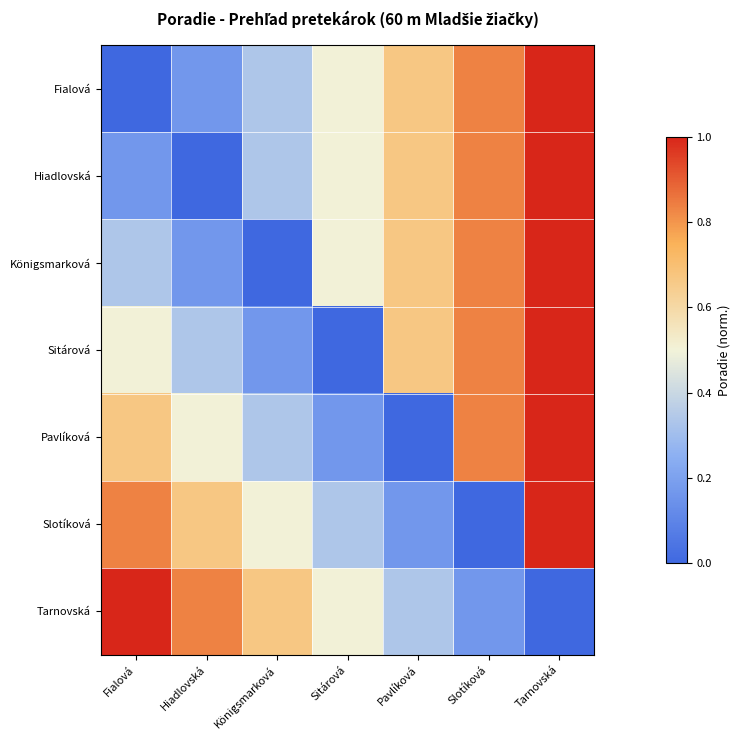

Reading left to right, what are all the values shown in this chart?

Fialová: Fialová=0.0	Hiadlovská=0.2	Königsmarková=0.3	Sitárová=0.5	Pavlíková=0.7	Slotíková=0.8	Tarnovská=1.0
Hiadlovská: Fialová=0.2	Hiadlovská=0.0	Königsmarková=0.3	Sitárová=0.5	Pavlíková=0.7	Slotíková=0.8	Tarnovská=1.0
Königsmarková: Fialová=0.3	Hiadlovská=0.2	Königsmarková=0.0	Sitárová=0.5	Pavlíková=0.7	Slotíková=0.8	Tarnovská=1.0
Sitárová: Fialová=0.5	Hiadlovská=0.3	Königsmarková=0.2	Sitárová=0.0	Pavlíková=0.7	Slotíková=0.8	Tarnovská=1.0
Pavlíková: Fialová=0.7	Hiadlovská=0.5	Königsmarková=0.3	Sitárová=0.2	Pavlíková=0.0	Slotíková=0.8	Tarnovská=1.0
Slotíková: Fialová=0.8	Hiadlovská=0.7	Königsmarková=0.5	Sitárová=0.3	Pavlíková=0.2	Slotíková=0.0	Tarnovská=1.0
Tarnovská: Fialová=1.0	Hiadlovská=0.8	Königsmarková=0.7	Sitárová=0.5	Pavlíková=0.3	Slotíková=0.2	Tarnovská=0.0